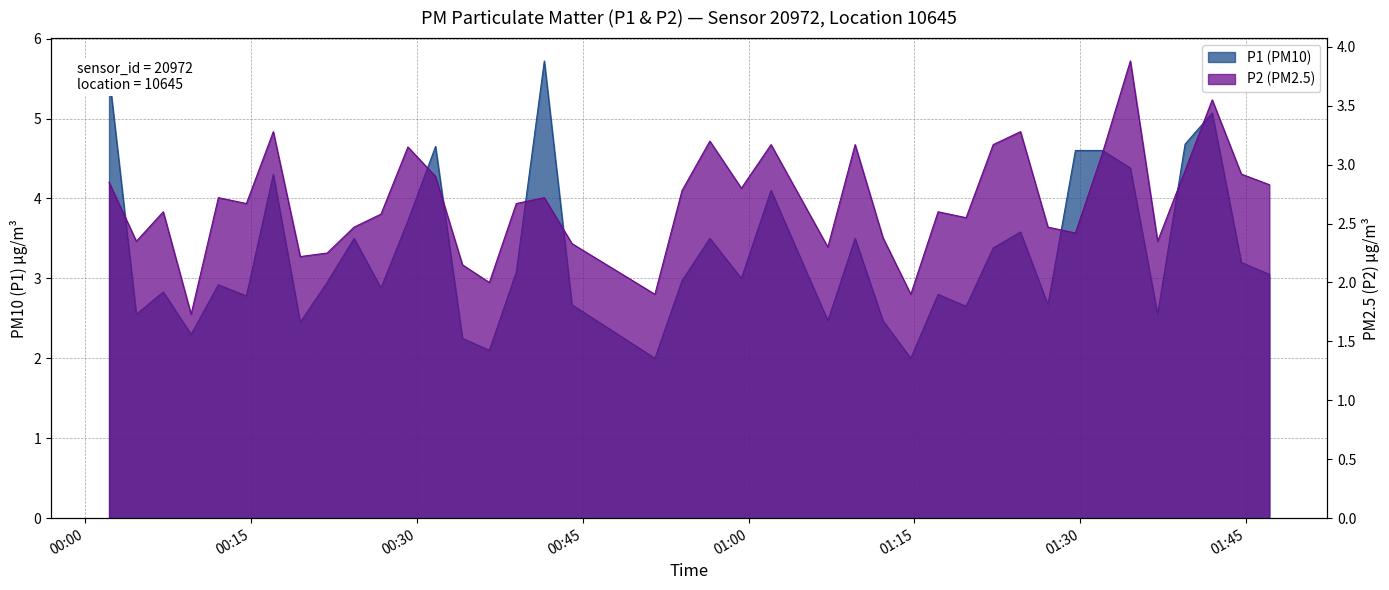

What is the spread (max minus min) of values at 2023-07-08T00:14:36?

0.1